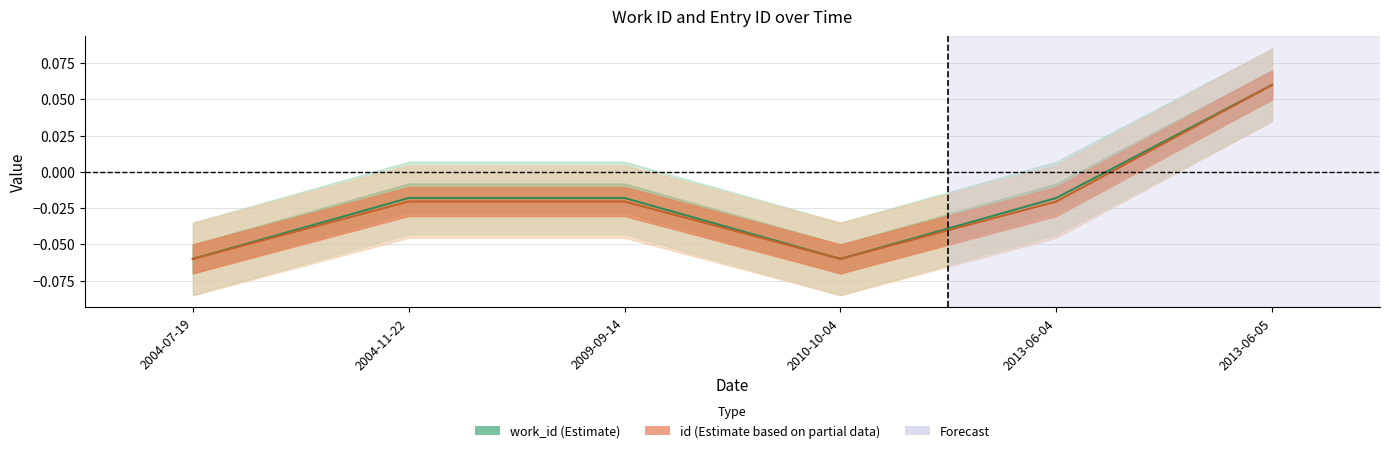

At which category is the sum across all series the highest?

2013-06-05